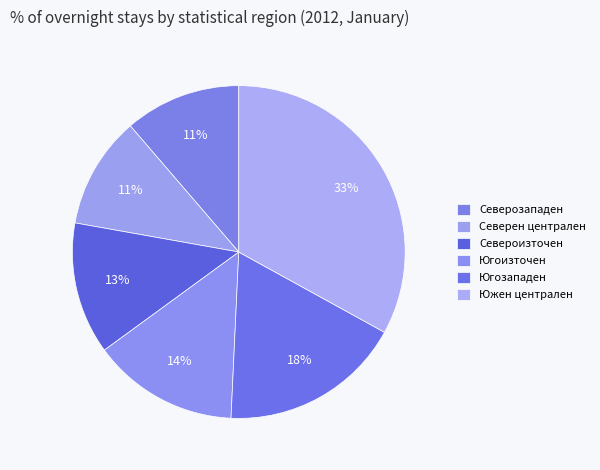

To the nearest percent, what is the difference between the largest and smallest slice percentages?

22%